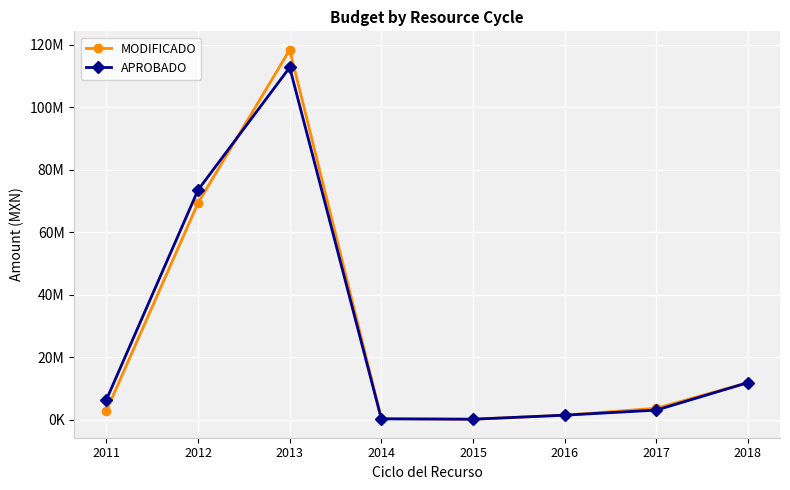

At which category does APROBADO reach its first local valley?

2015